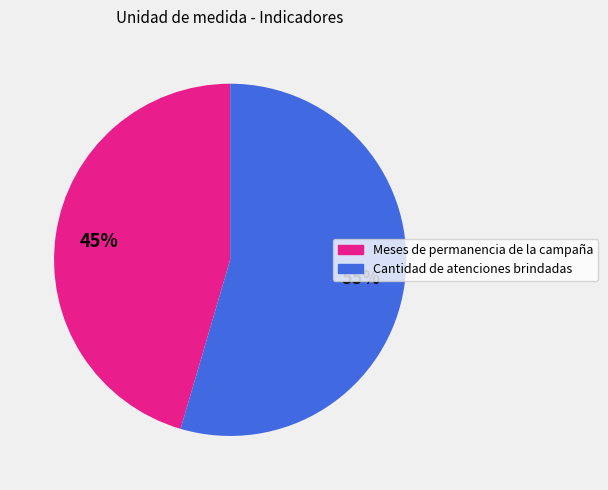

Count the number of slices in the pie.

2